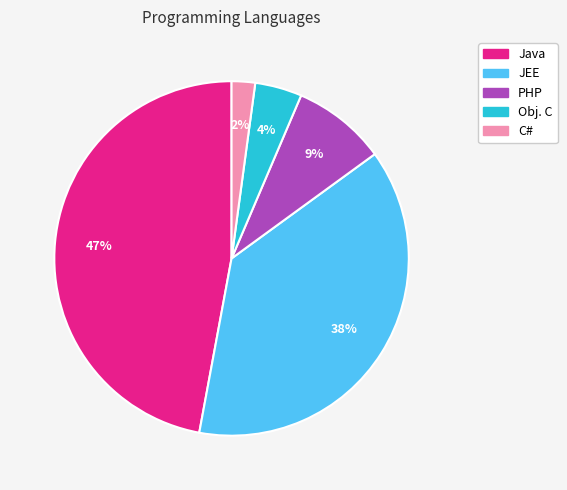

Is it true that Obj. C is 4% of the pie?

True